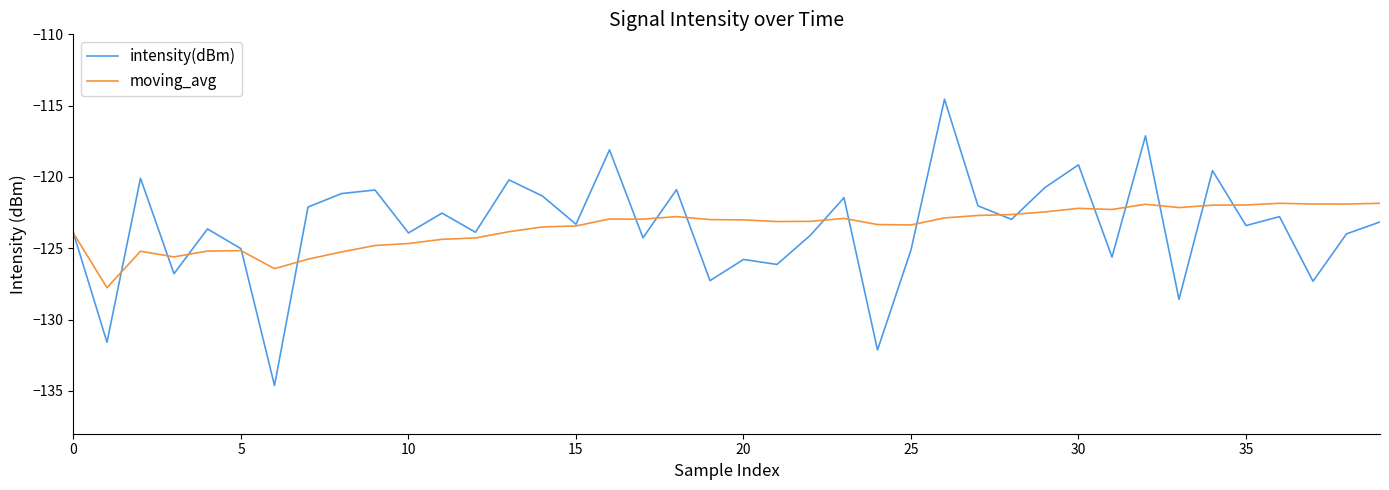

What is the greatest value displayed?

-114.5